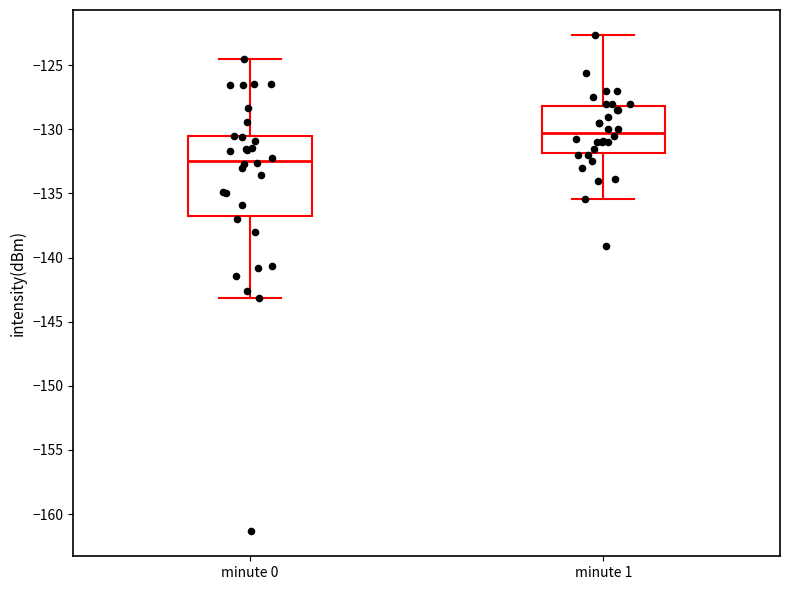

Where does the upper whisker of the box for minute 1 end on the y-axis? The values are not printed on the chart, so give them approximately, as read against the axis.

-122.5